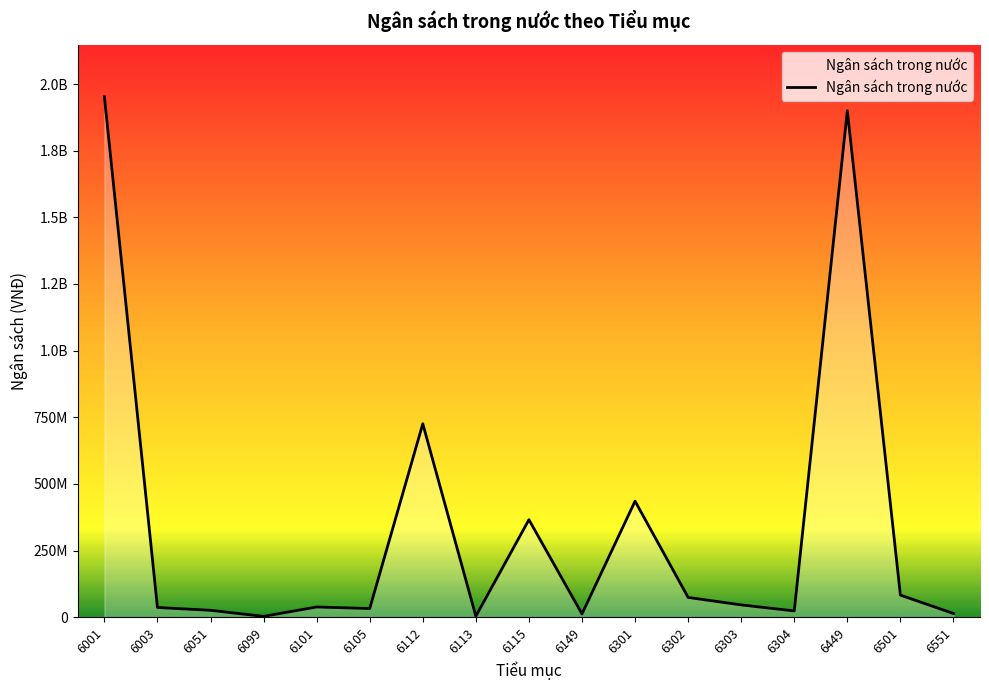

What is the difference between the maximum and minimum values?

1949233288